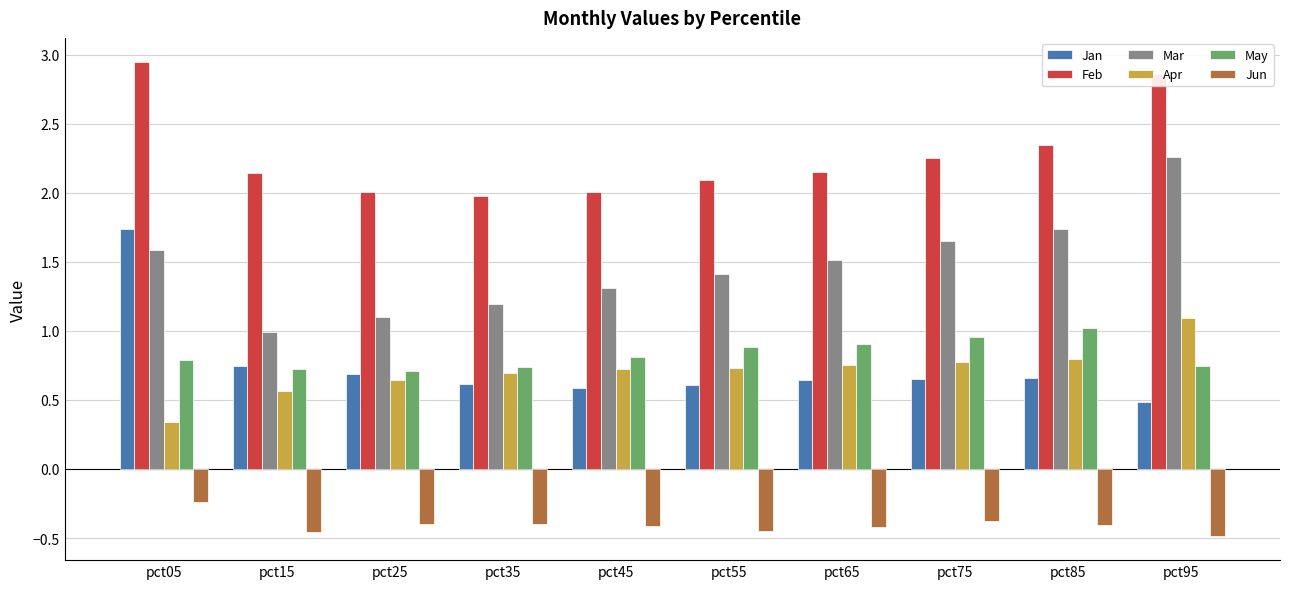

Which category has the highest value across all series?

pct05